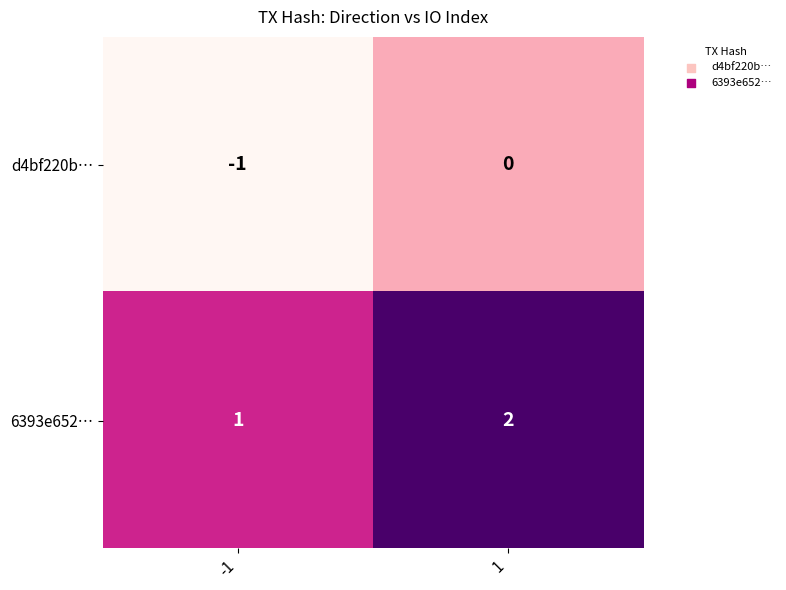

The d4bf220b… series shows 0 at -1. True or false?

False